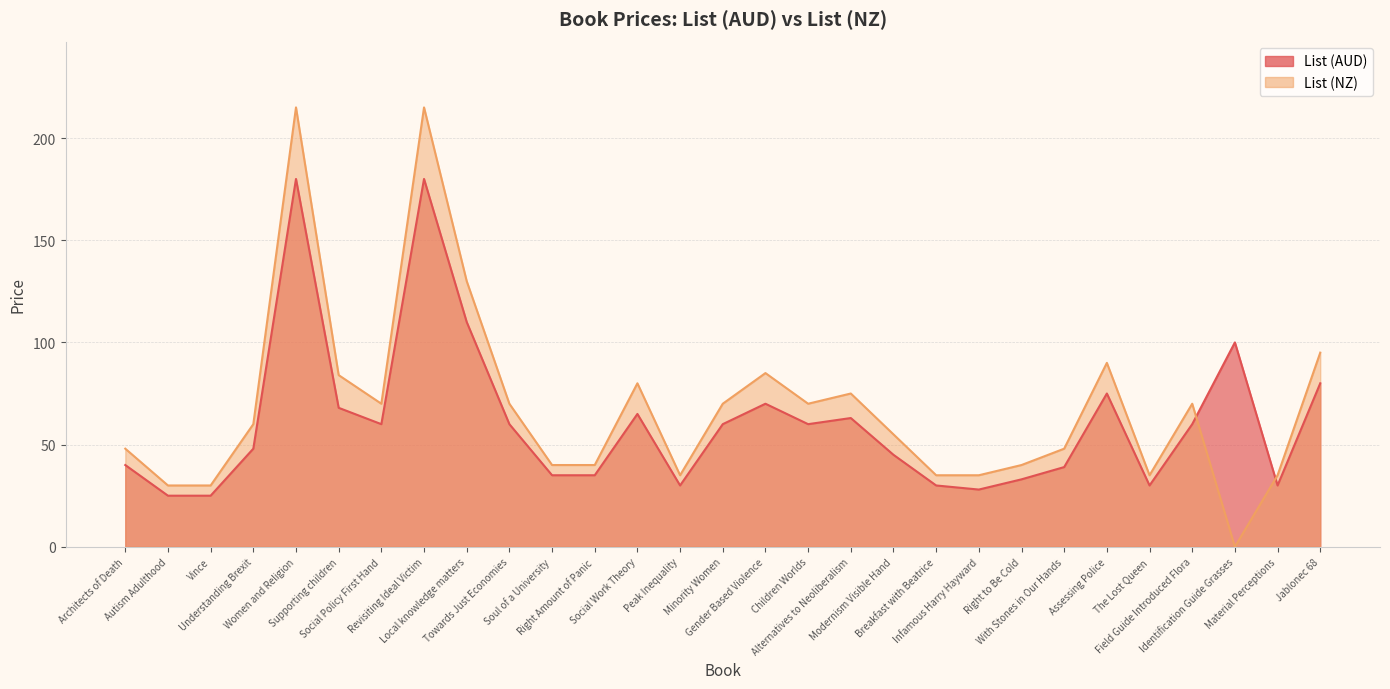

How many series are shown in this chart?

2